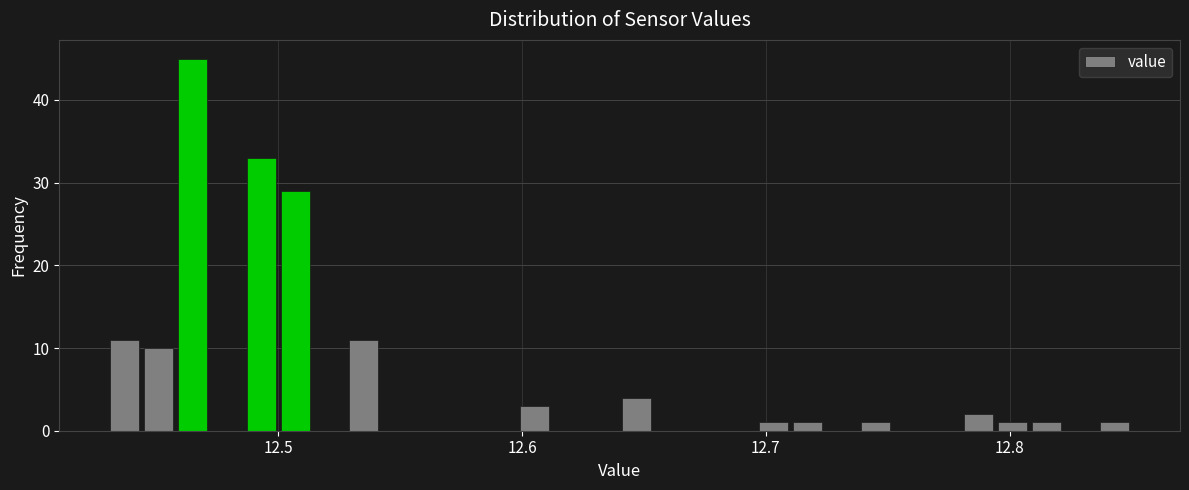

Read against the x-axis, roughly where is the centre of the tallest bar?

12.47